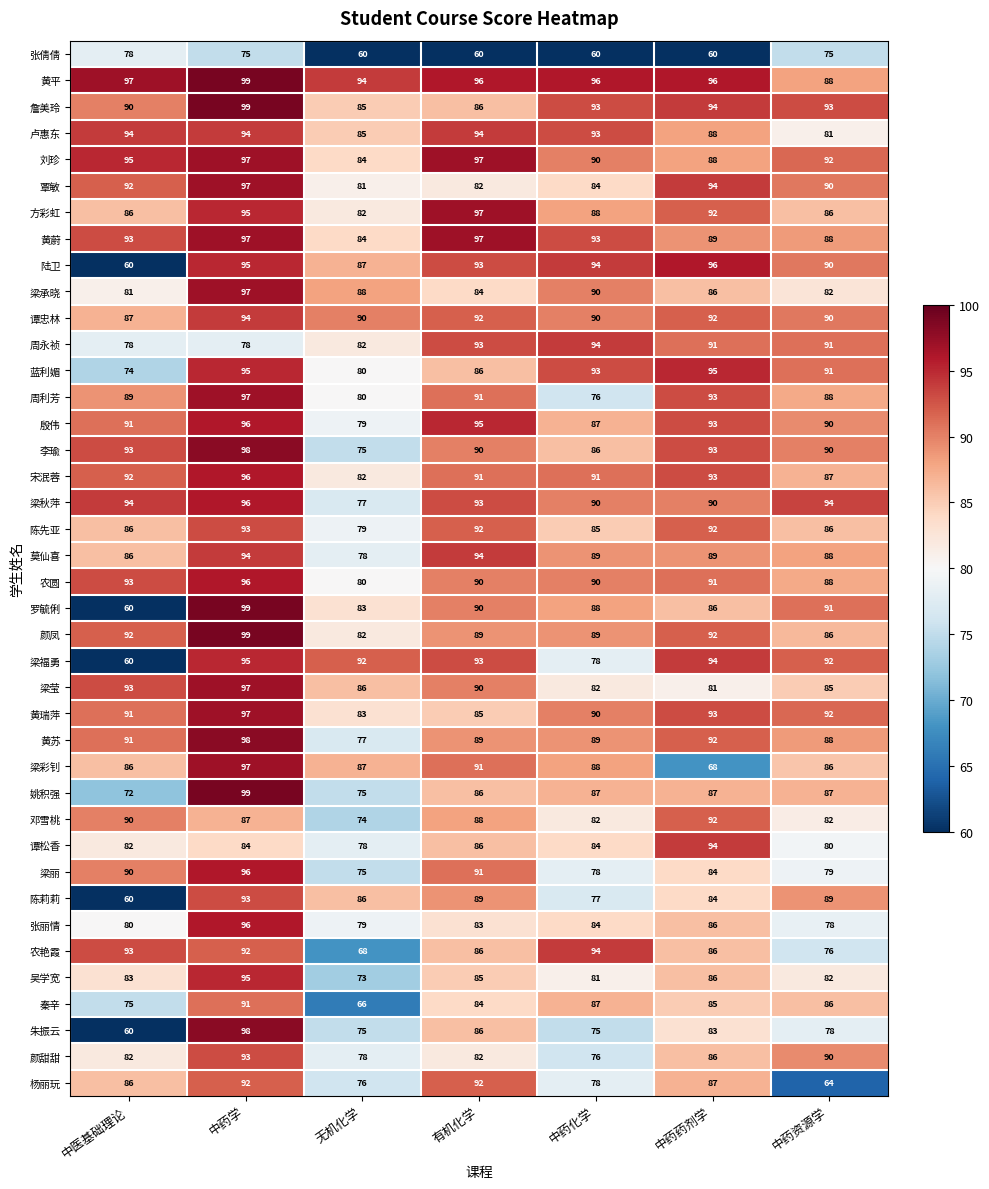

At how many categories does at least one series exceed 73?

7